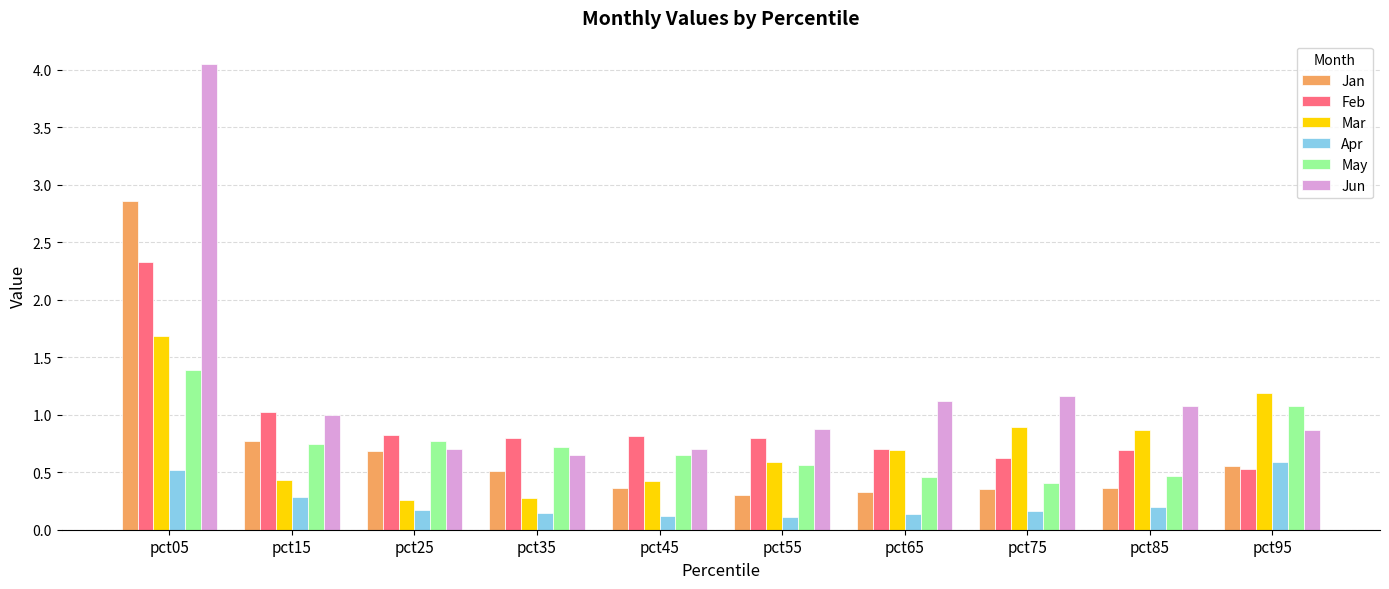

At how many categories does at least one series exceed 0?

10